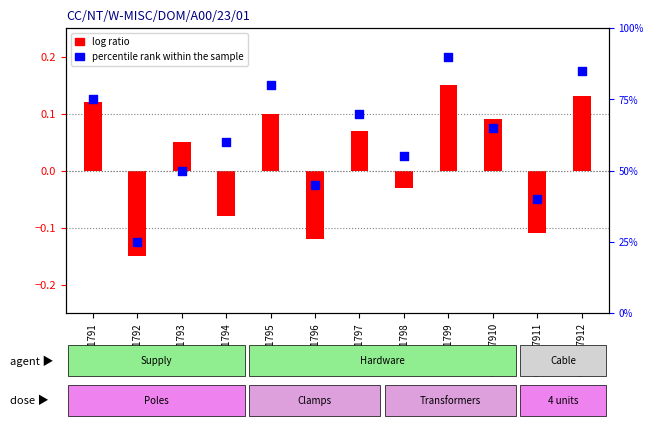

Between GSM61798 and GSM61799, which is larger?

GSM61799